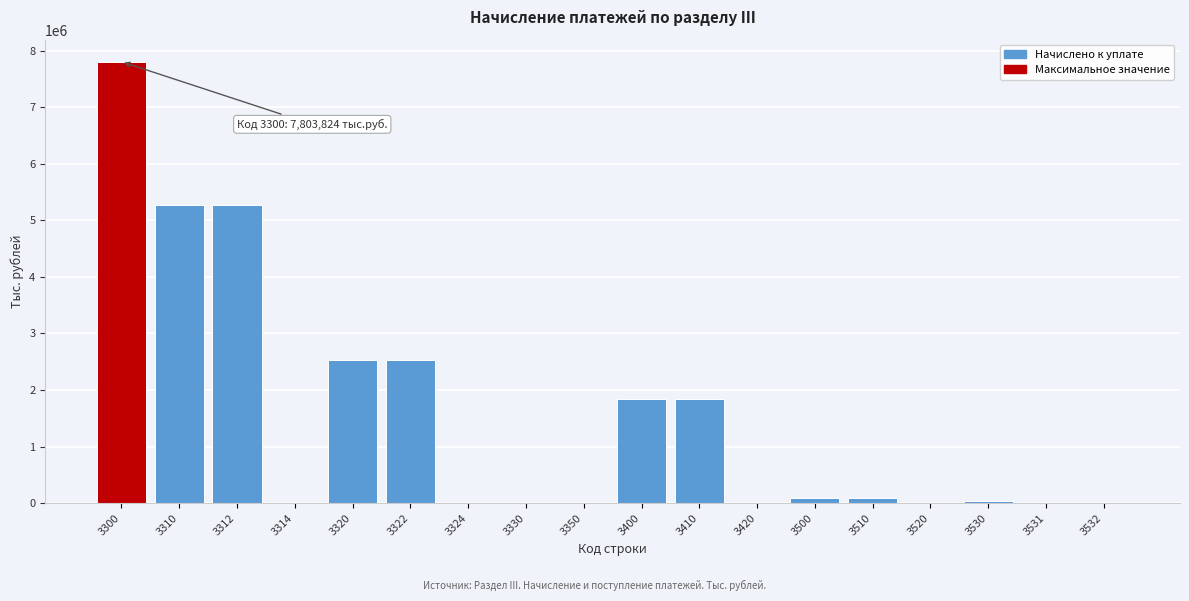

The value at 3310 is 8137453. True or false?

False